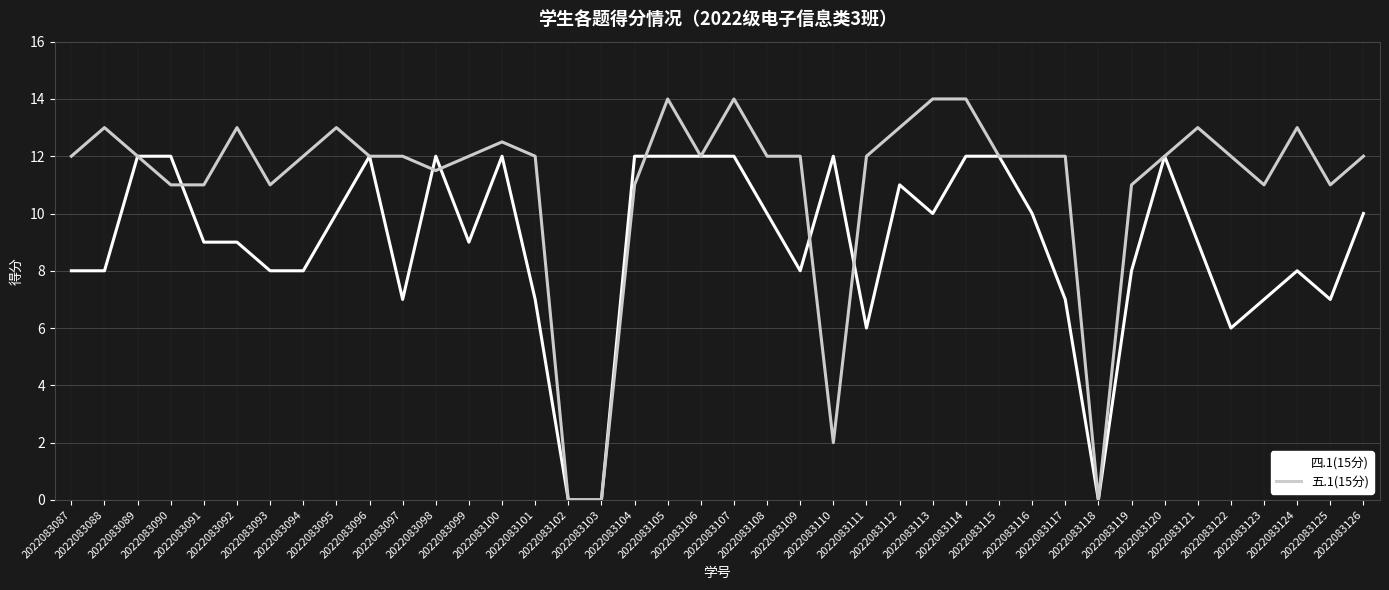

What is the sum of all 四.1(15分) values?

356.0